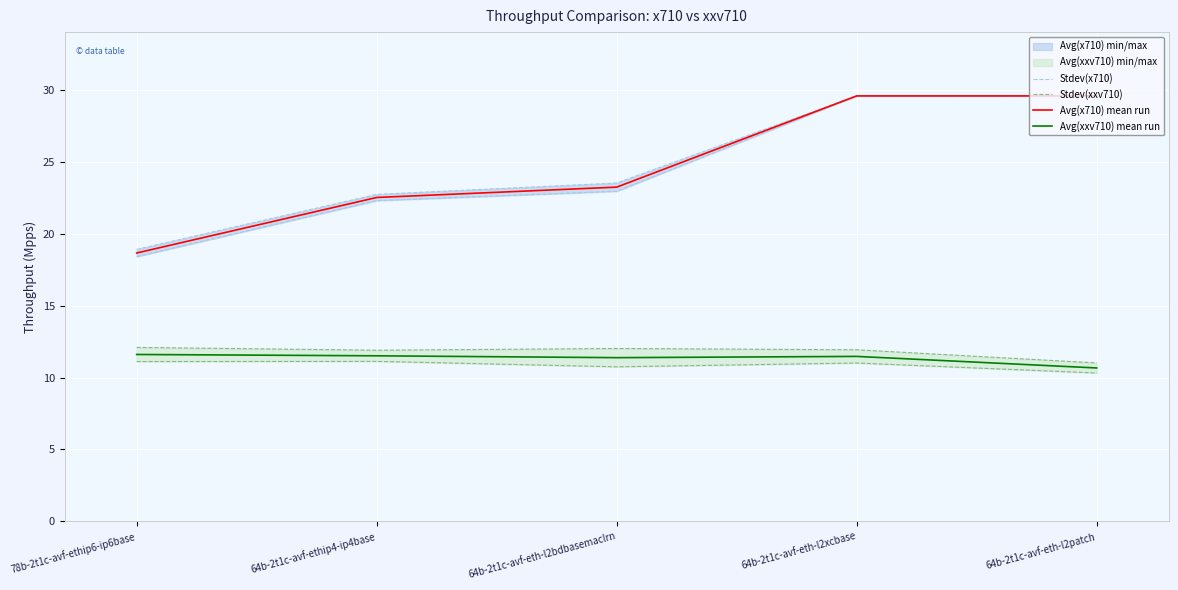

What is the total value across all series at 64b-2t1c-avf-eth-l2patch?

80.9